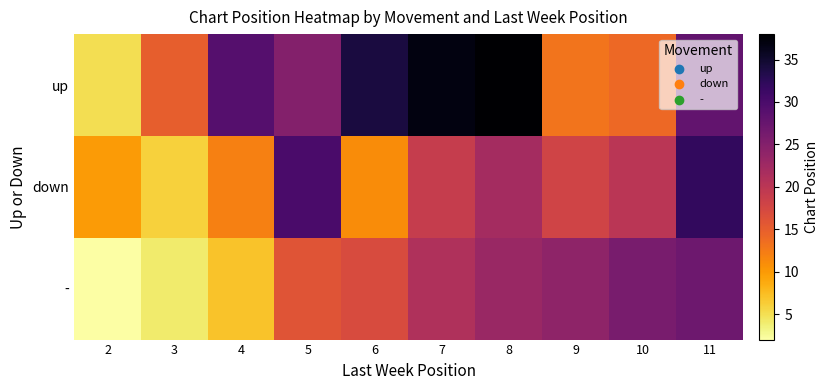

What is the greatest value displayed?

38